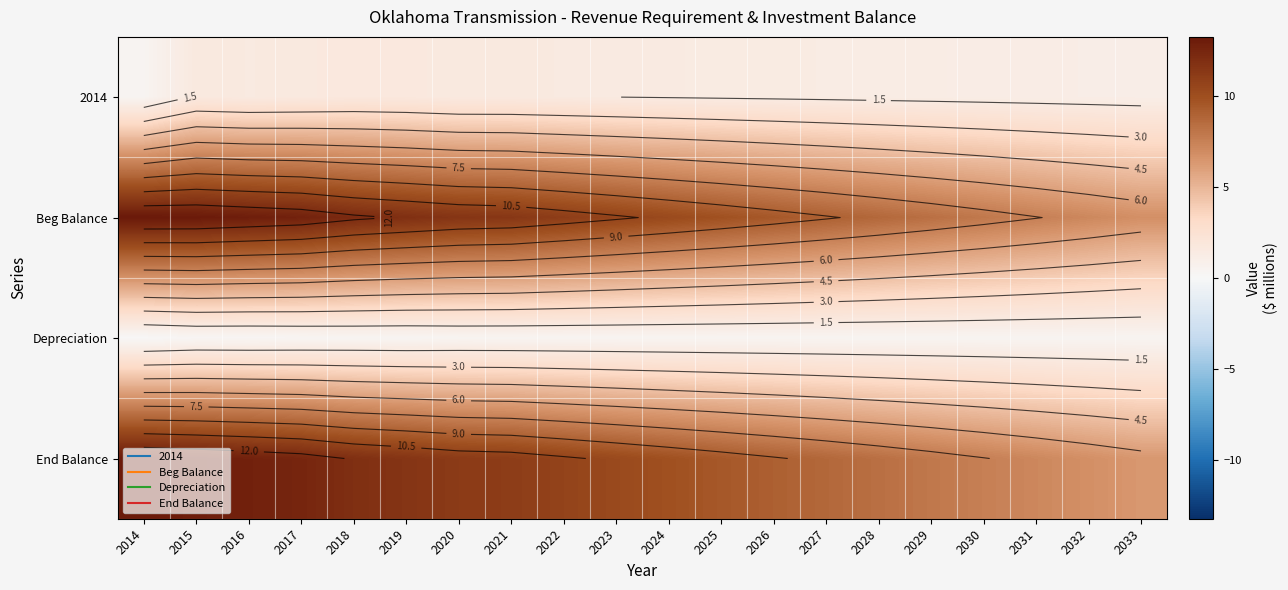

Which series has the largest total across all categories?

Beg Balance